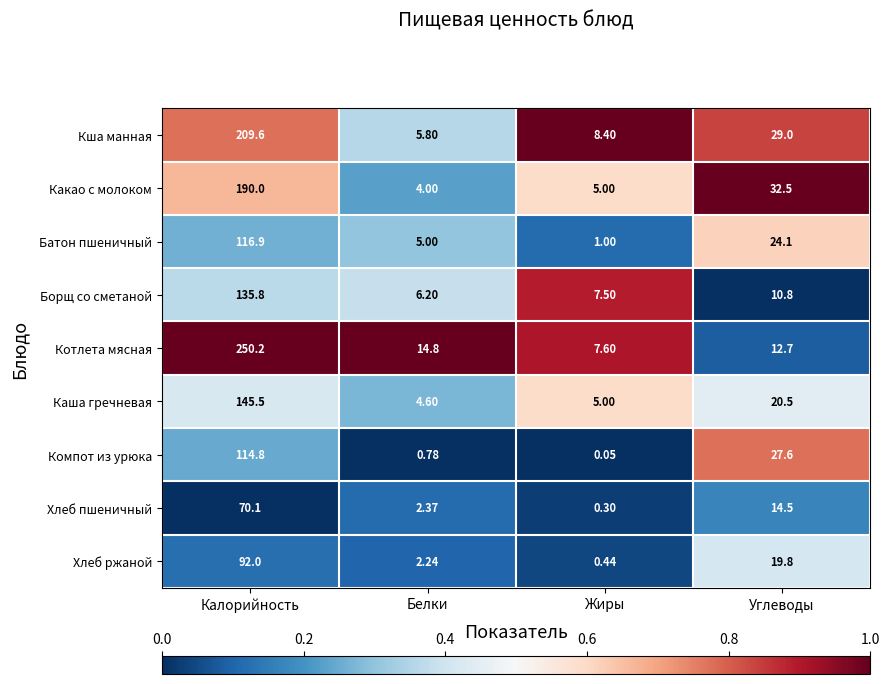

What is the difference between the highest and lowest values at Углеводы?

21.7